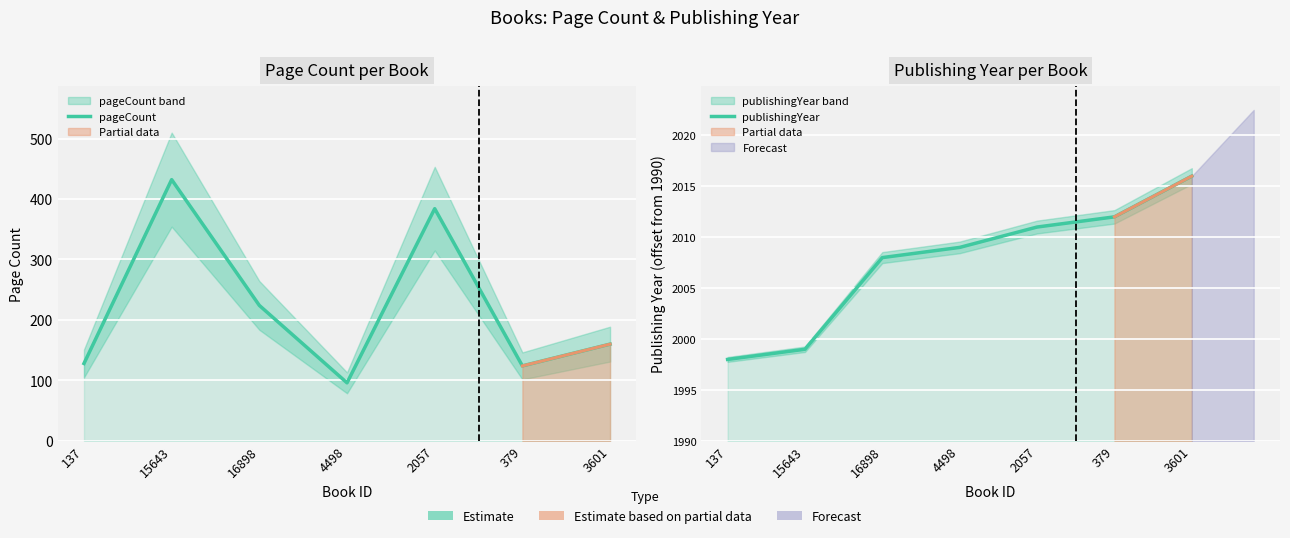

List the labels in order of publishingYear value, largest first.

3601, 379, 2057, 4498, 16898, 15643, 137